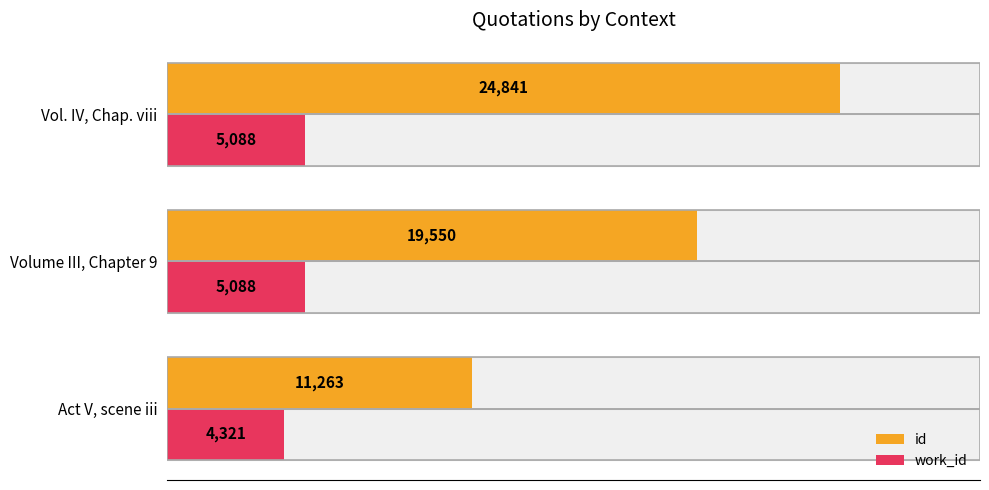

What is the difference between the highest and lowest values at Act V, scene iii?

6942